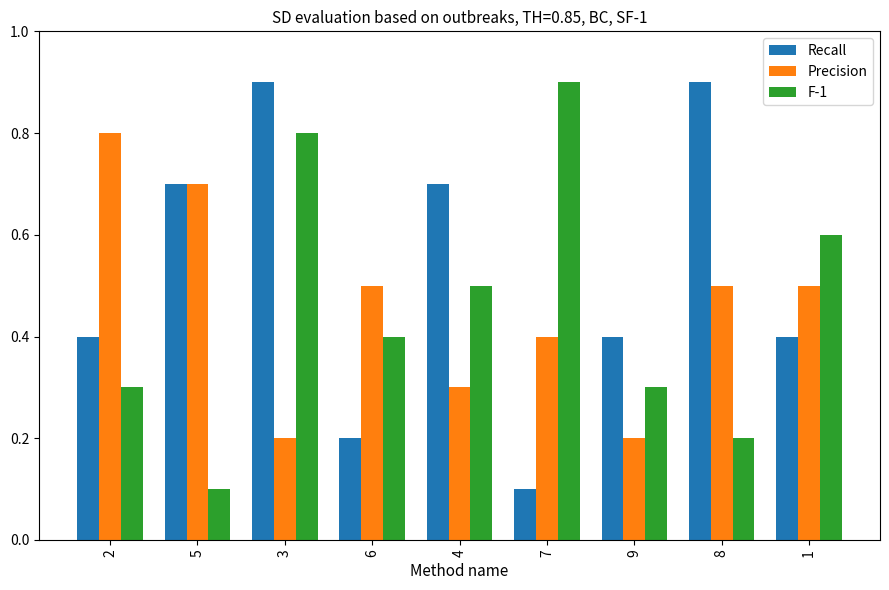

The F-1 series shows 1.3 at 3. True or false?

False